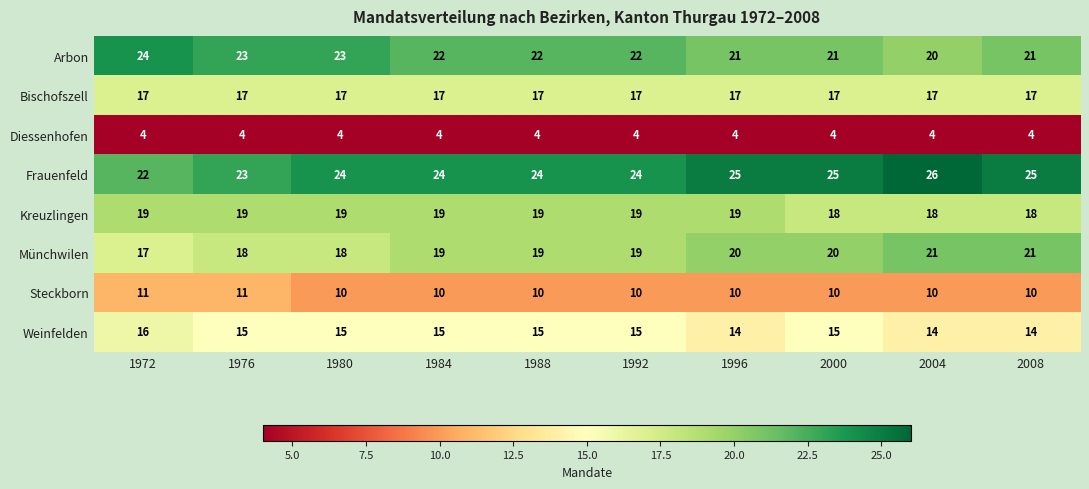

What is the sum of the Frauenfeld values at 1996 and 1980?

49